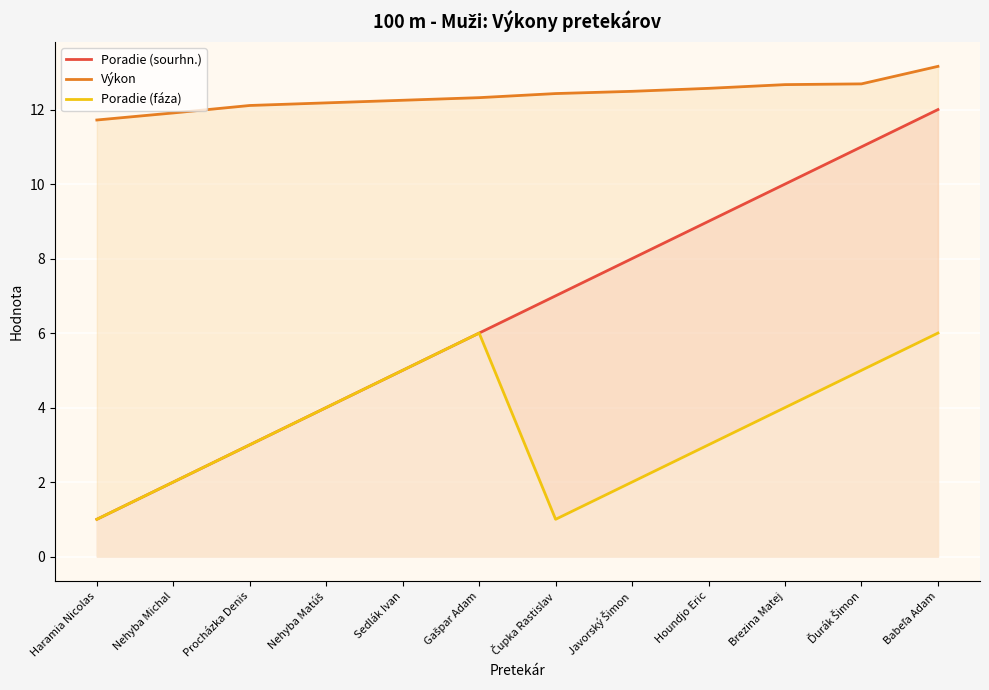

True or false: Výkon and Poradie (fáza) cross at least once.

False